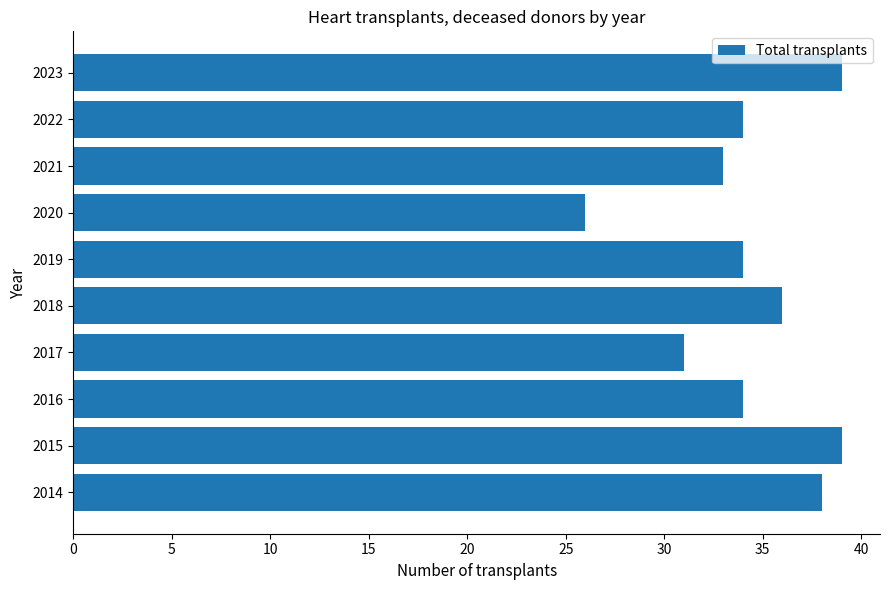

Reading bottom to top, extract all data points from this chart.

38	39	34	31	36	34	26	33	34	39